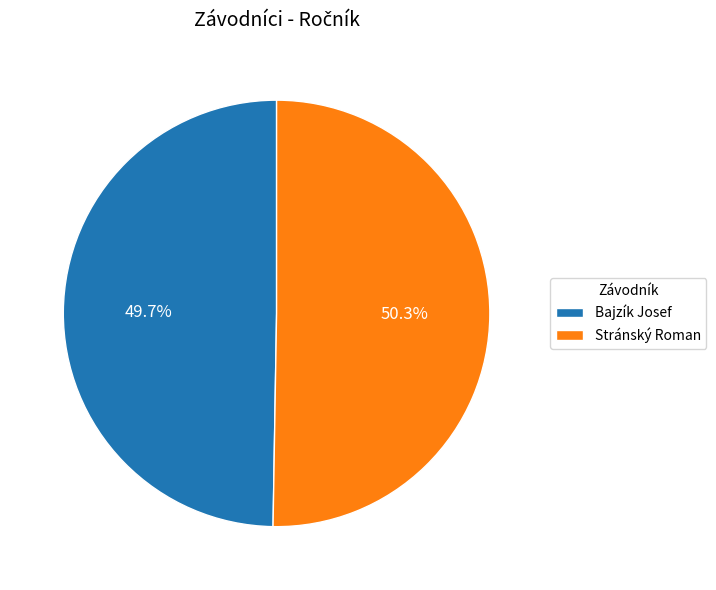

Which category has the biggest portion of the pie?

Stránský Roman